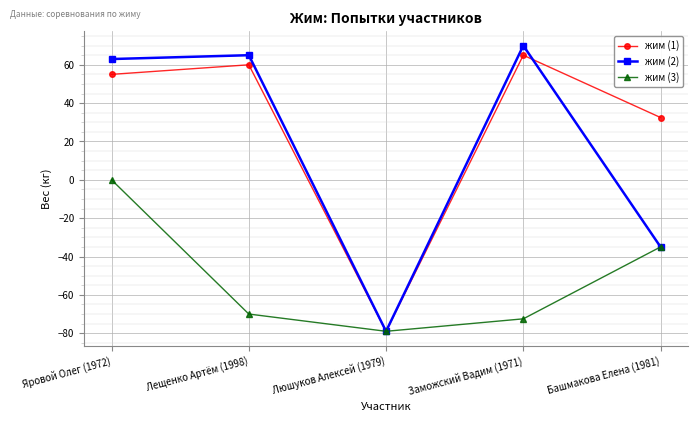

Where is жим (2) nearest to the value -4?

Башмакова Елена (1981)